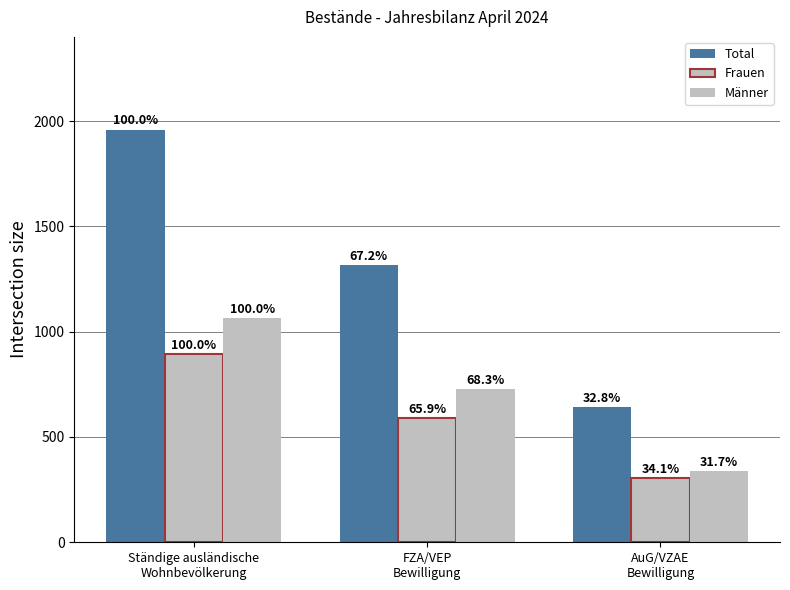

What is the difference between the maximum and second lowest values in the Total series?

643